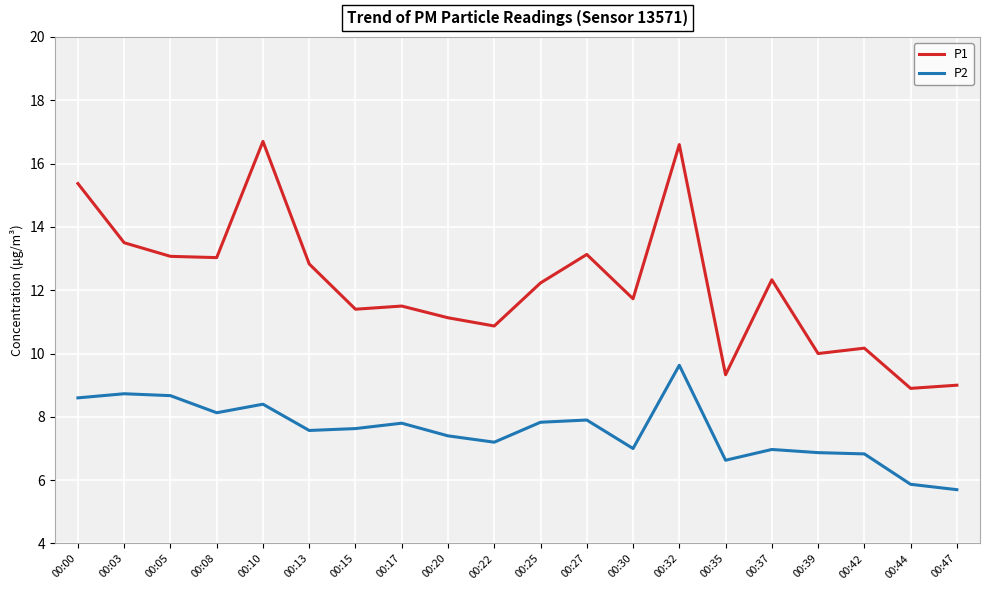

What is the minimum value for P1?

8.9